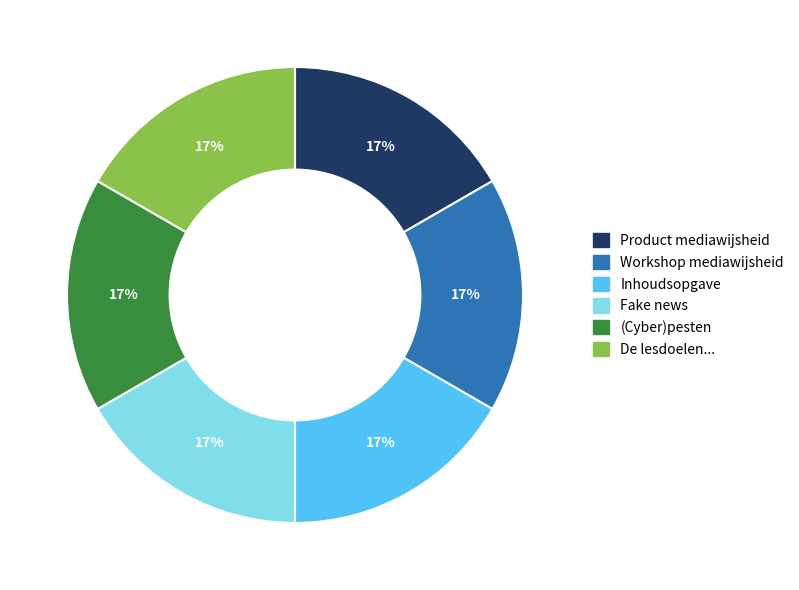

Is there any slice that represents more than half of the pie?

No